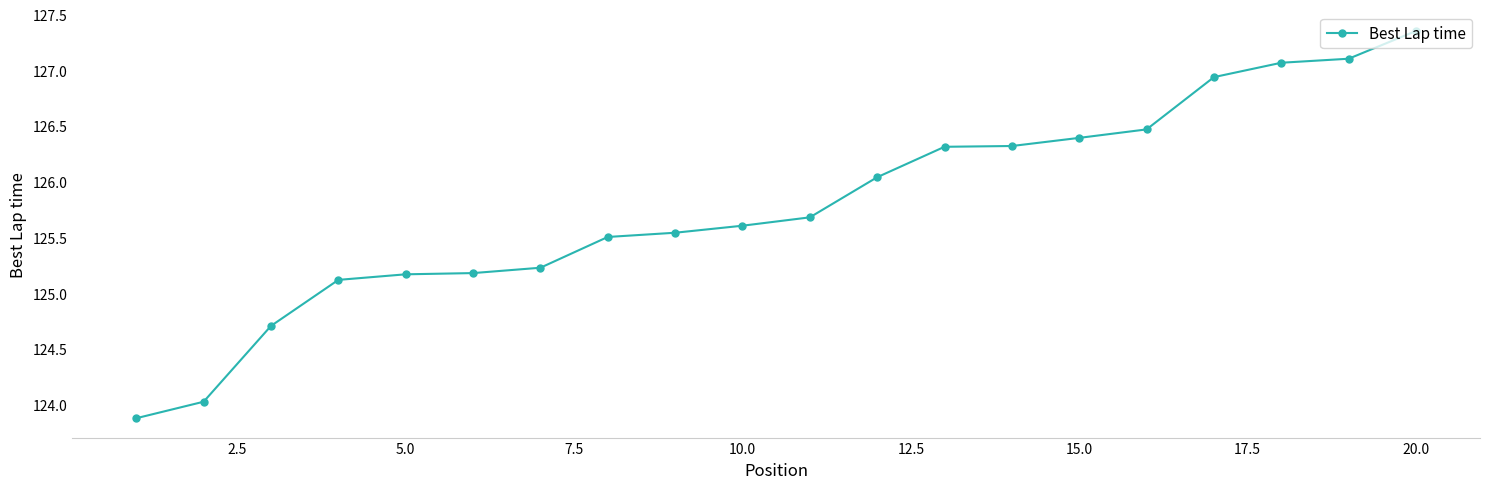

What is the difference between the second highest and second lowest values?

3.1